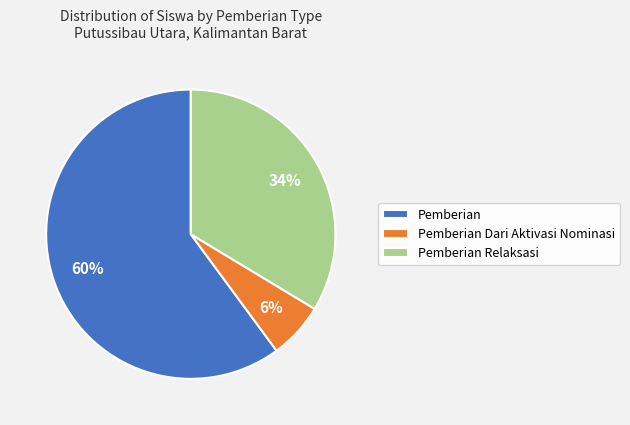

To the nearest percent, what is the combined percentage of Pemberian Relaksasi and Pemberian Dari Aktivasi Nominasi?

40%